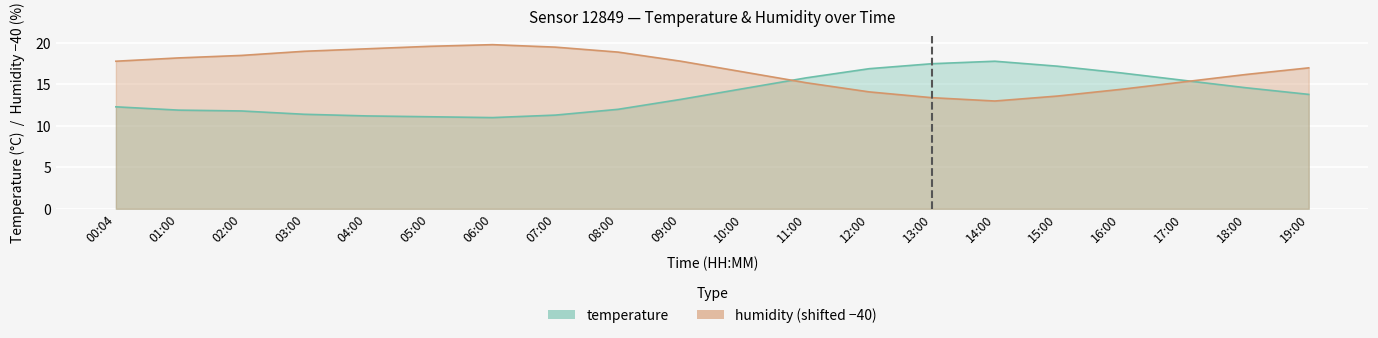

At which label does temperature reach its minimum?

06:00